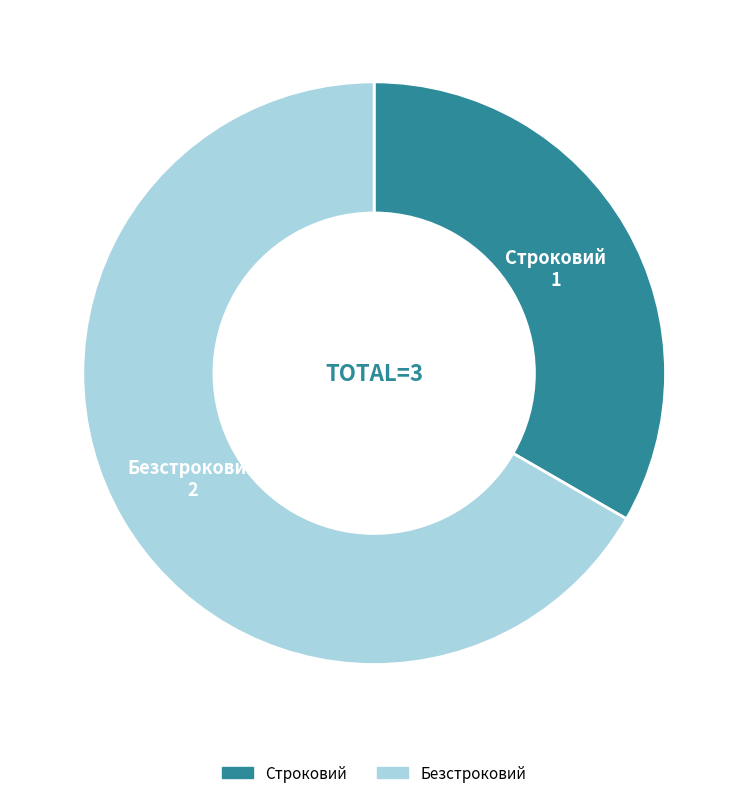

Is it true that Строковий is 19% of the pie?

False